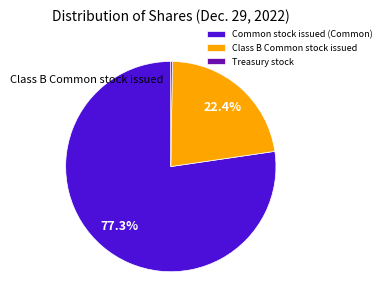

Which category has the biggest portion of the pie?

Common stock issued (Common)